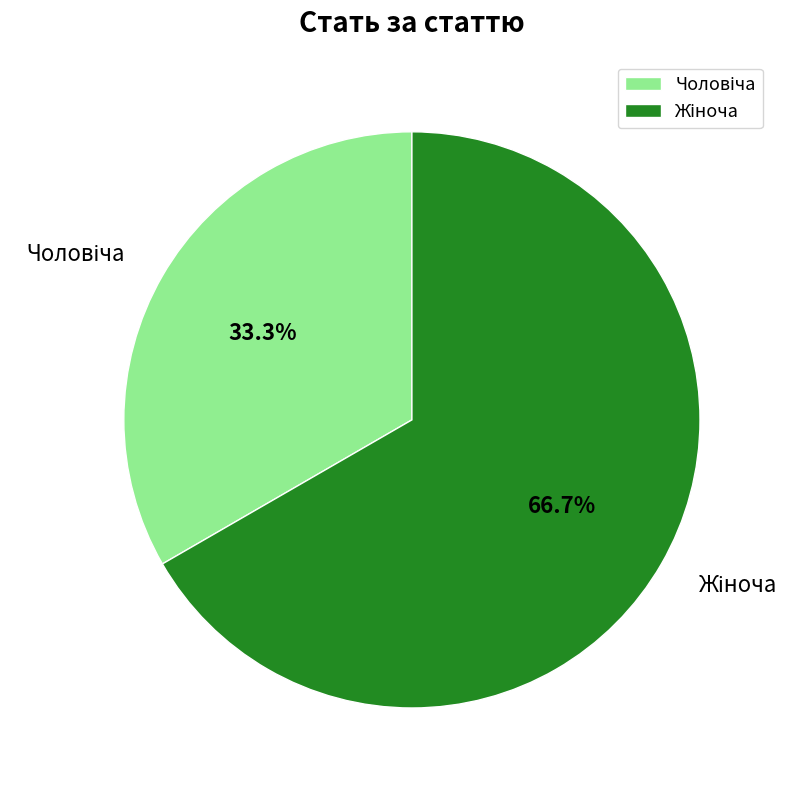

Is there a majority slice in this chart?

Yes